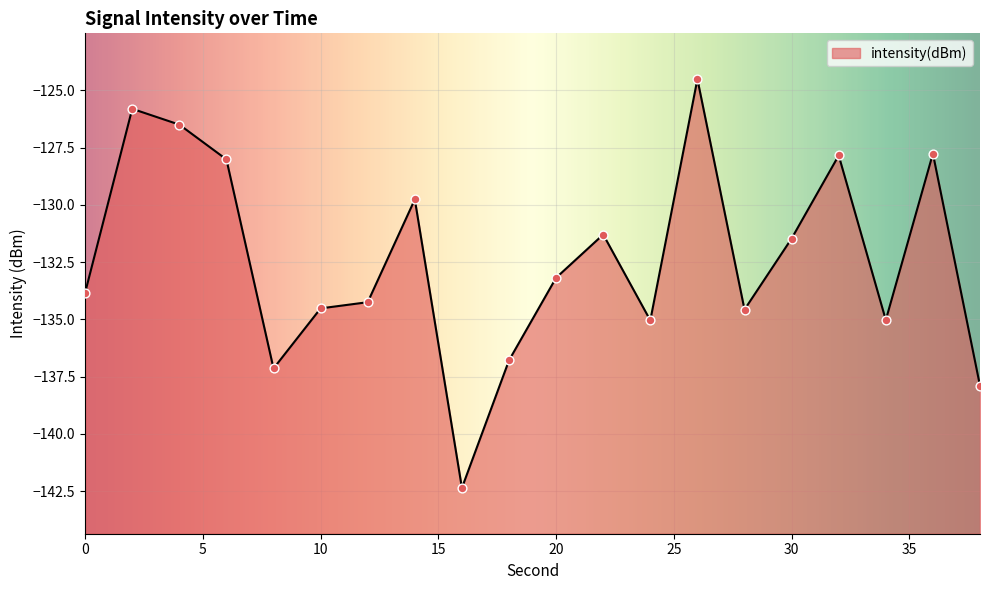

Which has a higher value, 12 or 24?

12